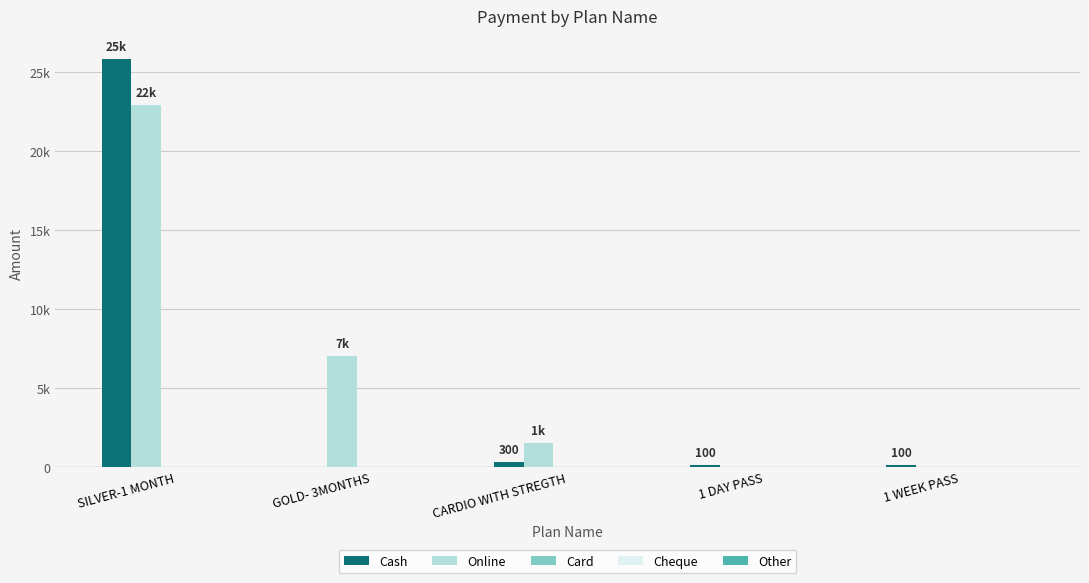

What position from the left is SILVER-1 MONTH?

1